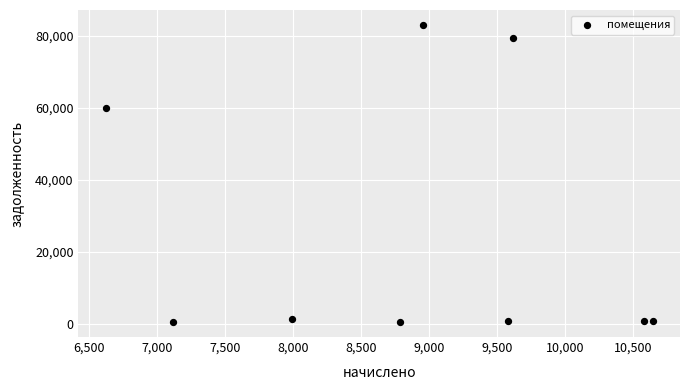

What Y value in the scatter plot is closest to 41784?

59819.6